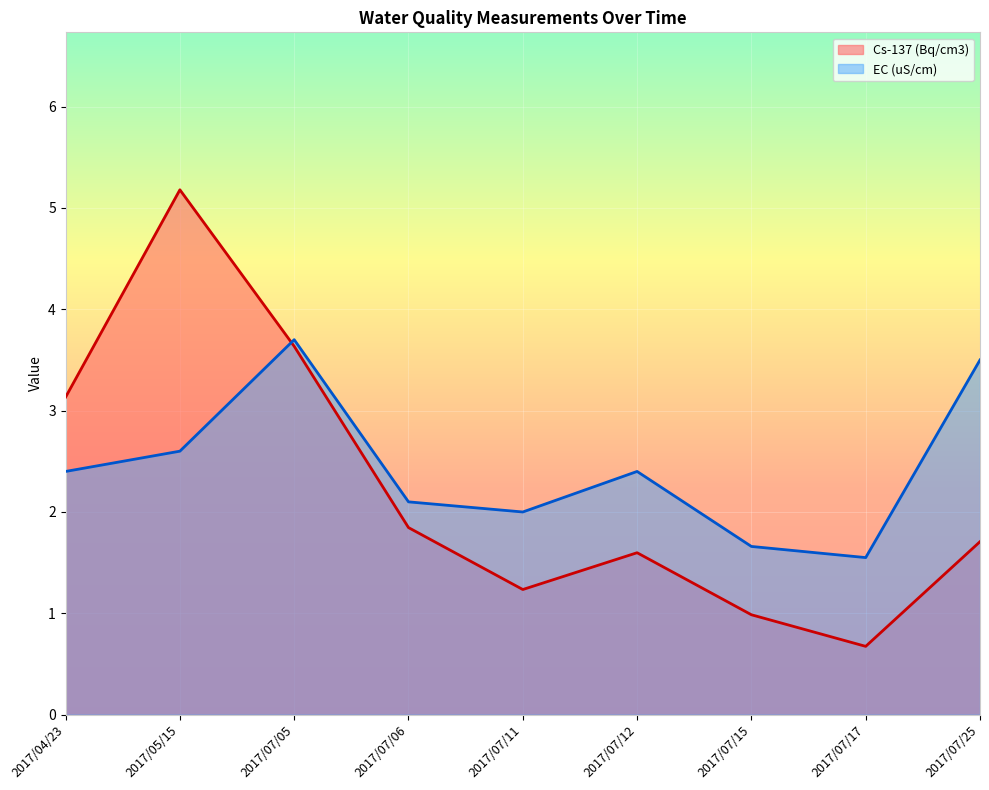

What is the highest value of the Cs-137 (Bq/cm3) series?

5.2